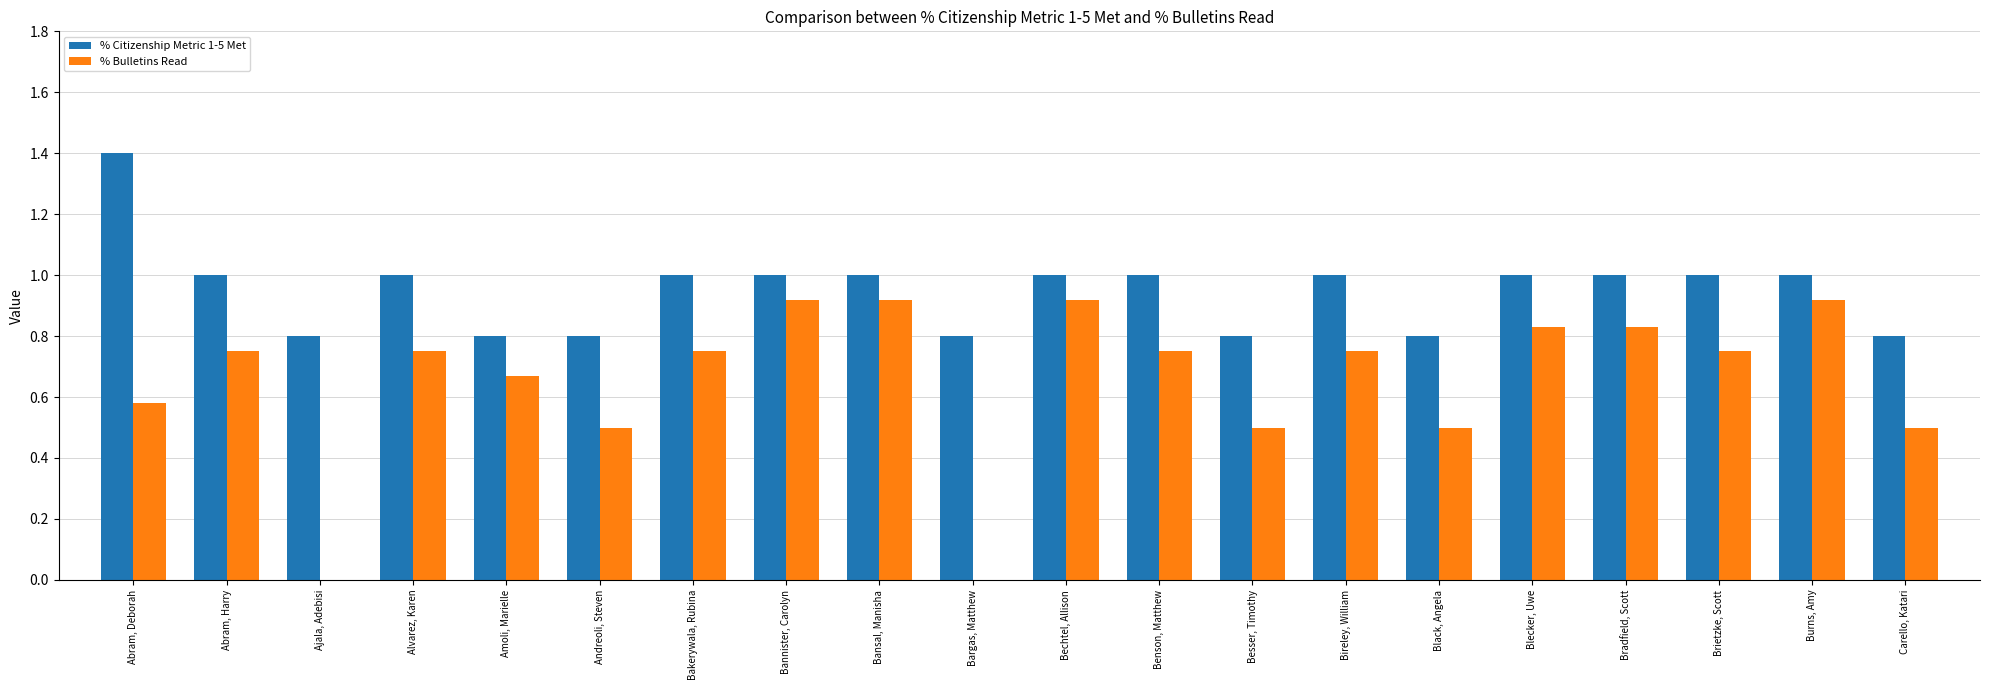

True or false: % Bulletins Read has a value of 0.8 at Abram, Deborah.

False